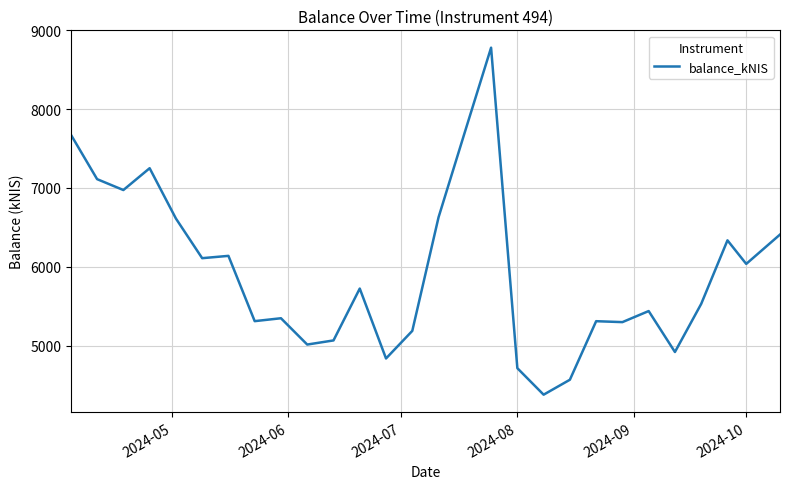

What is the difference between the maximum and minimum values?

4403.4